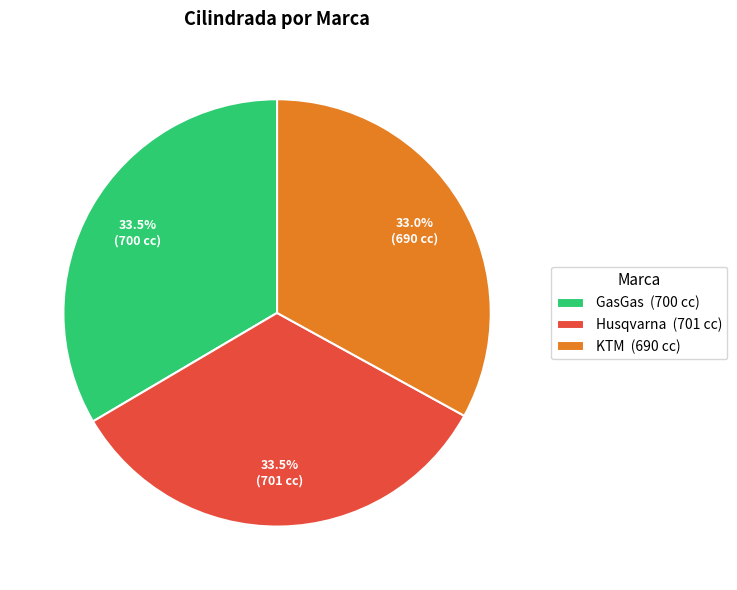

Does any single category account for the majority?

No